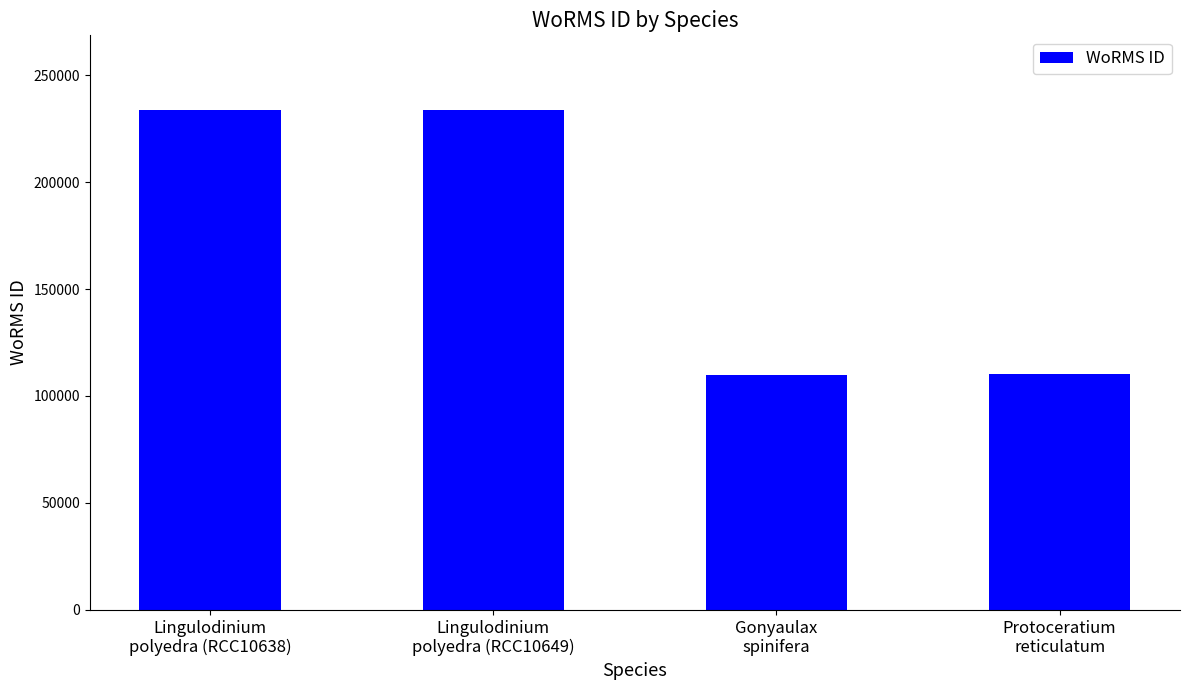

Is it true that the value at Gonyaulax
spinifera is 155698?

False